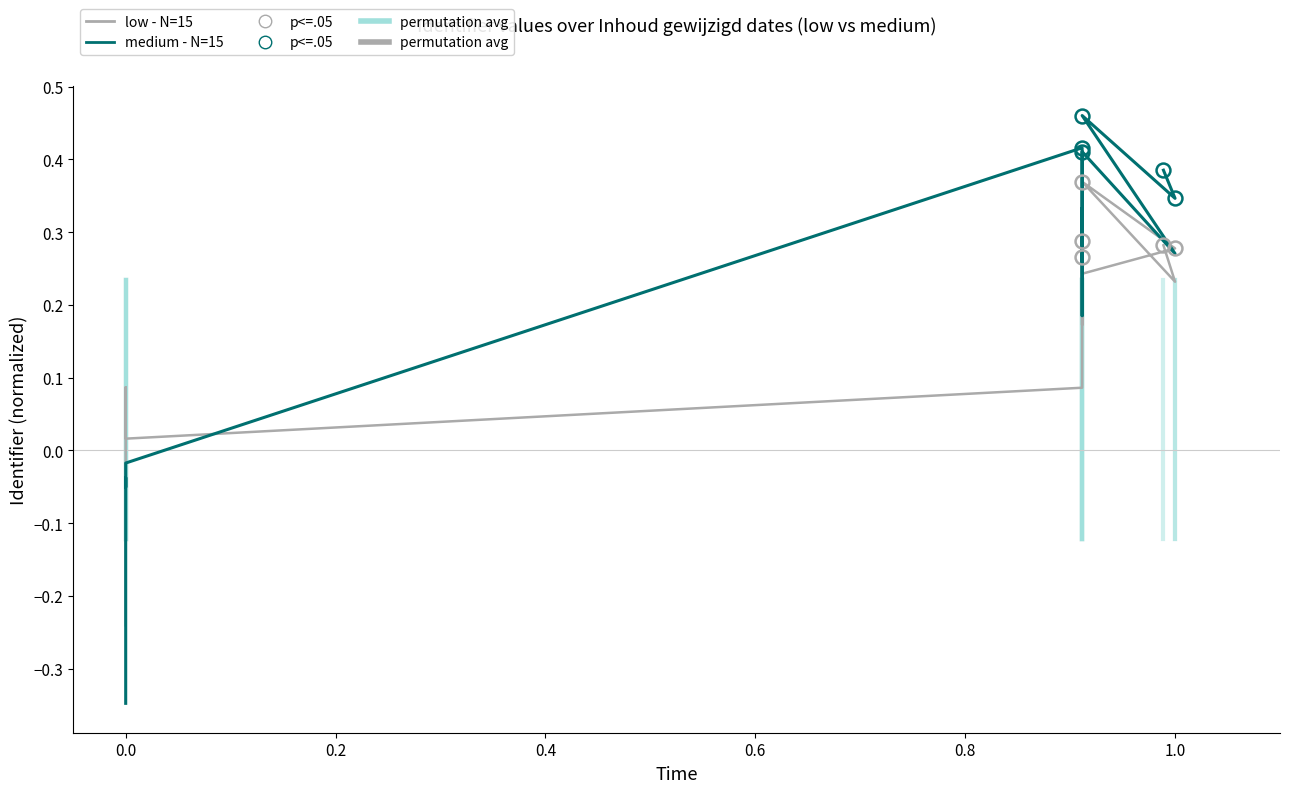

How many positive values does the low - N=15 series have?

12